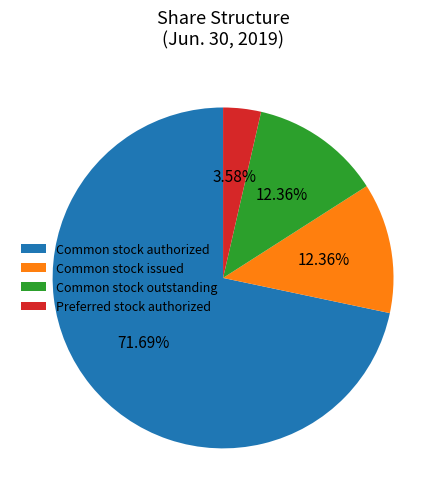

Which category has the biggest portion of the pie?

Common stock authorized